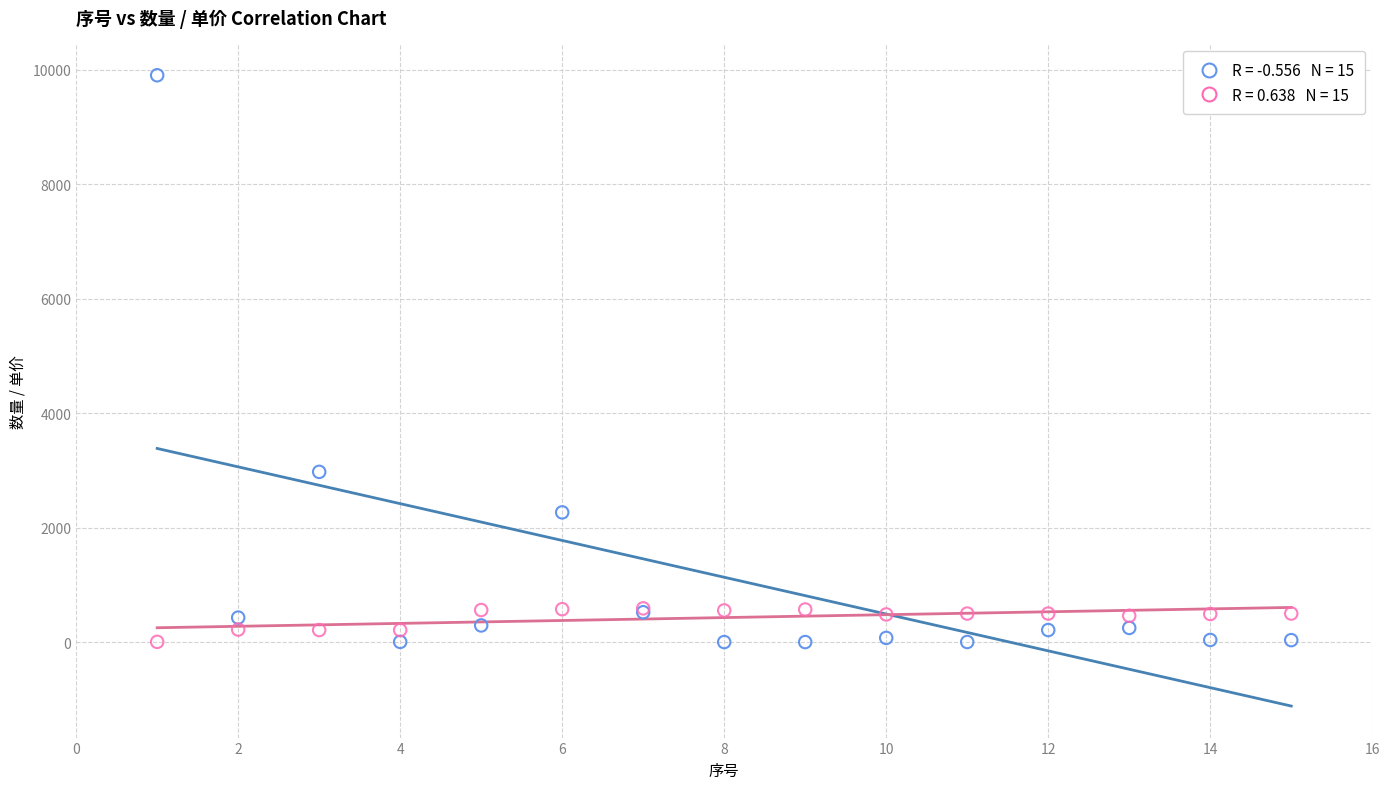

Across all series, what Y value is closest to 4952?

2974.3